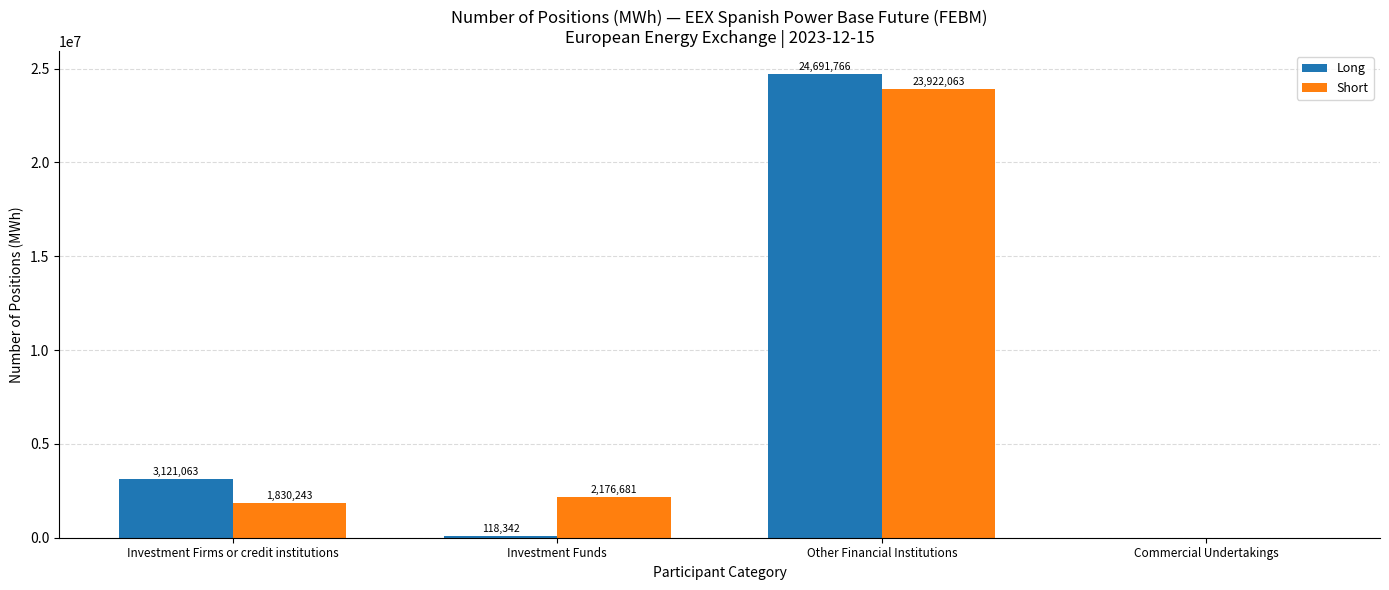

Reading left to right, what are all the values shown in this chart?

Long: 3121063	118342	24691766	0
Short: 1830243	2176681	23922063	0